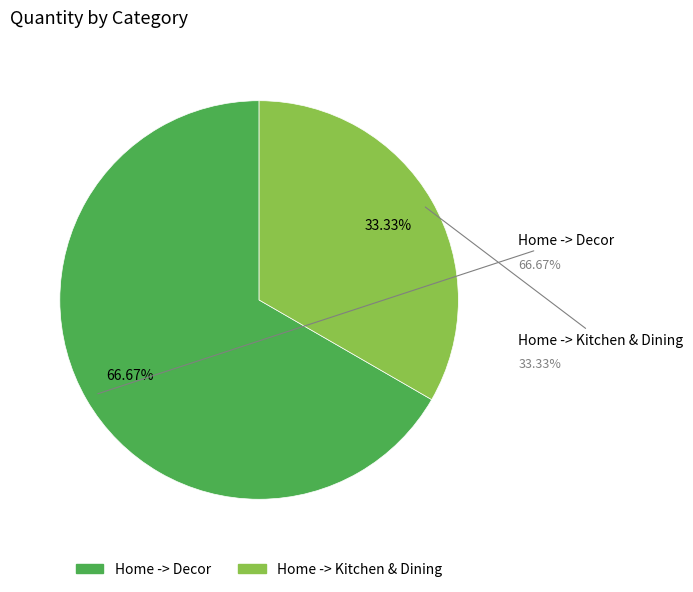

Does Home -> Kitchen & Dining account for over 50% of the chart?

No